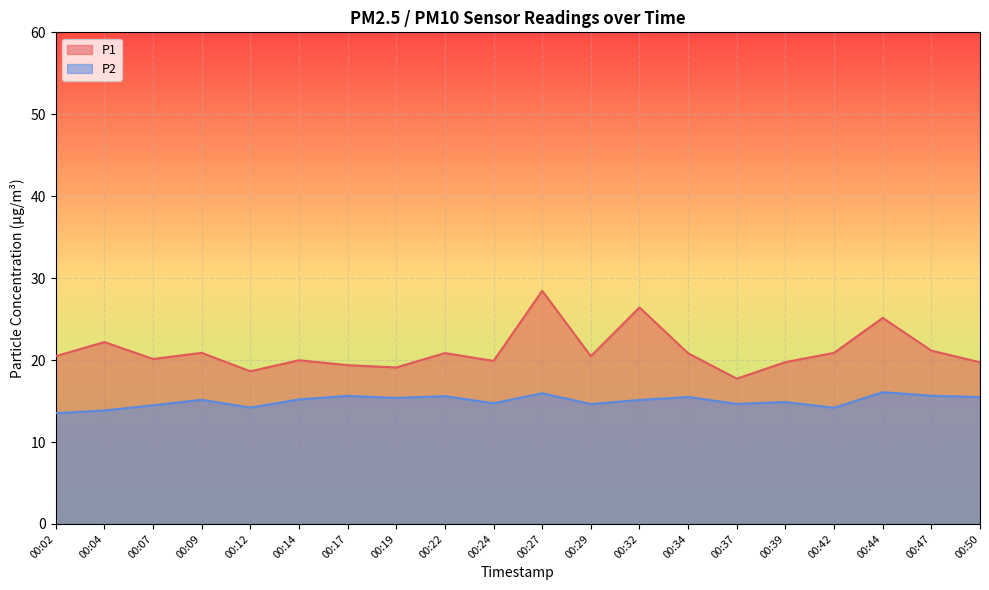

What is the total value across all series at 00:47?

36.8